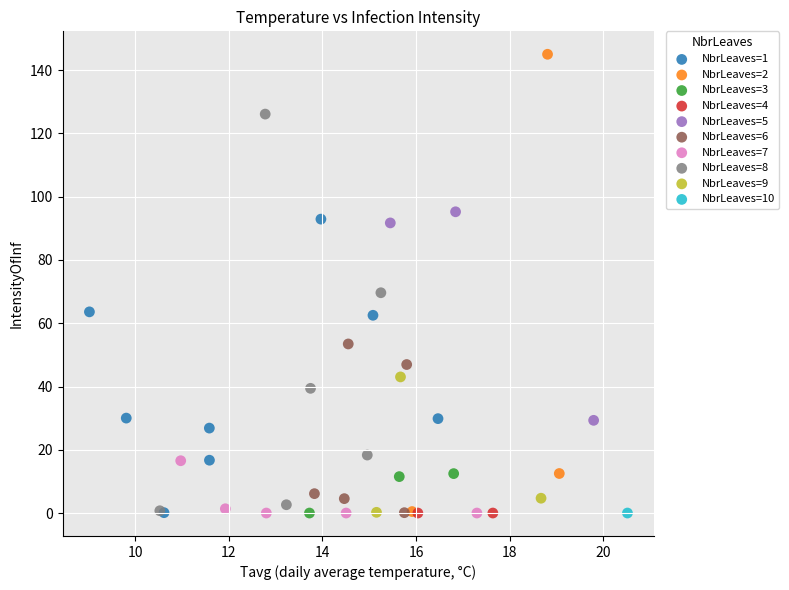

What are all the series names shown in the legend?

NbrLeaves=1, NbrLeaves=2, NbrLeaves=3, NbrLeaves=4, NbrLeaves=5, NbrLeaves=6, NbrLeaves=7, NbrLeaves=8, NbrLeaves=9, NbrLeaves=10